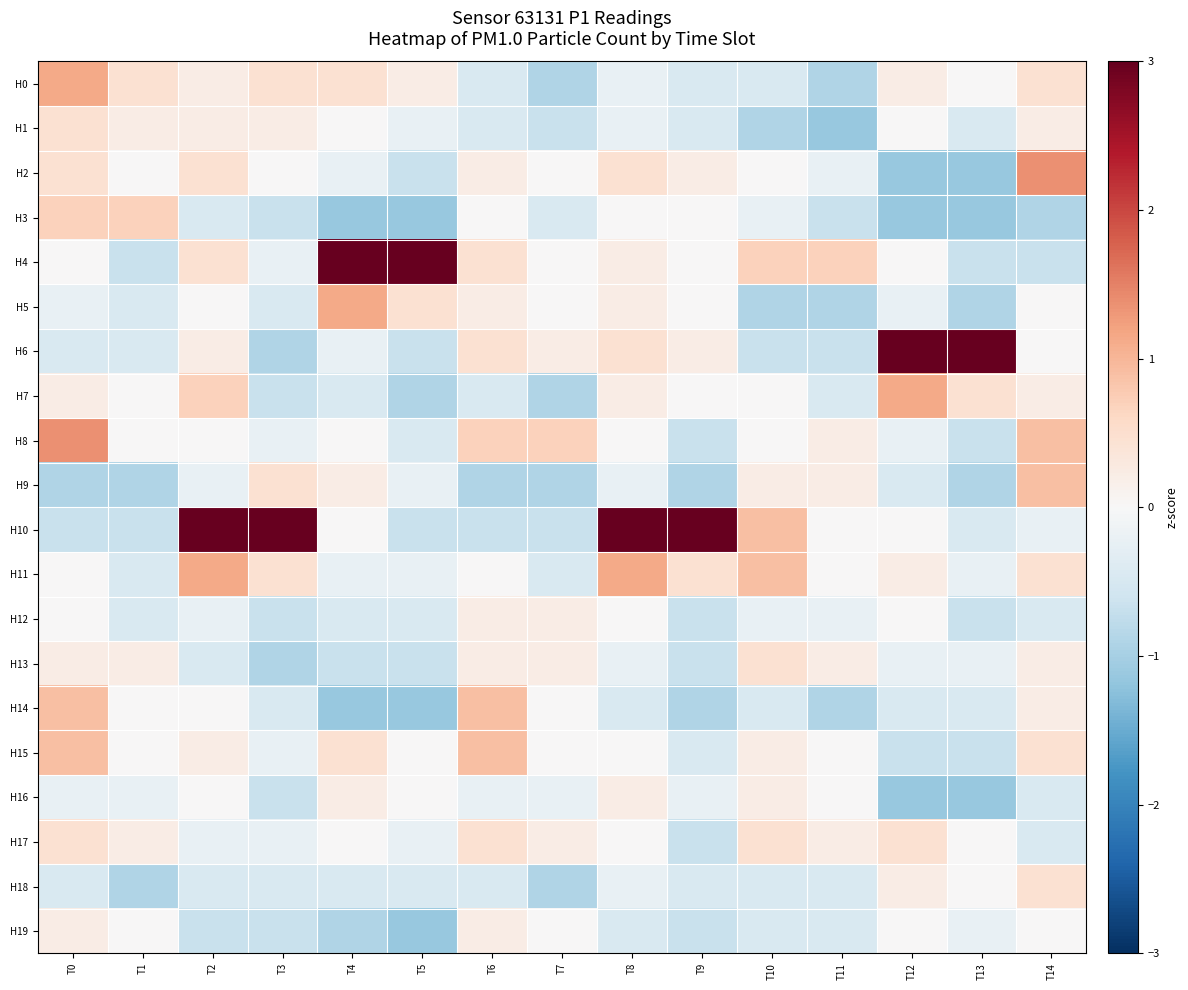

Between T10 and T13, which series saw the biggest shift?

H6